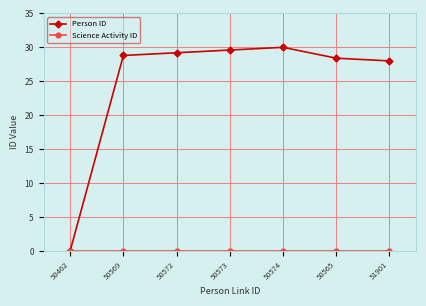

Which series changed the most between 50462 and 50569?

Person ID